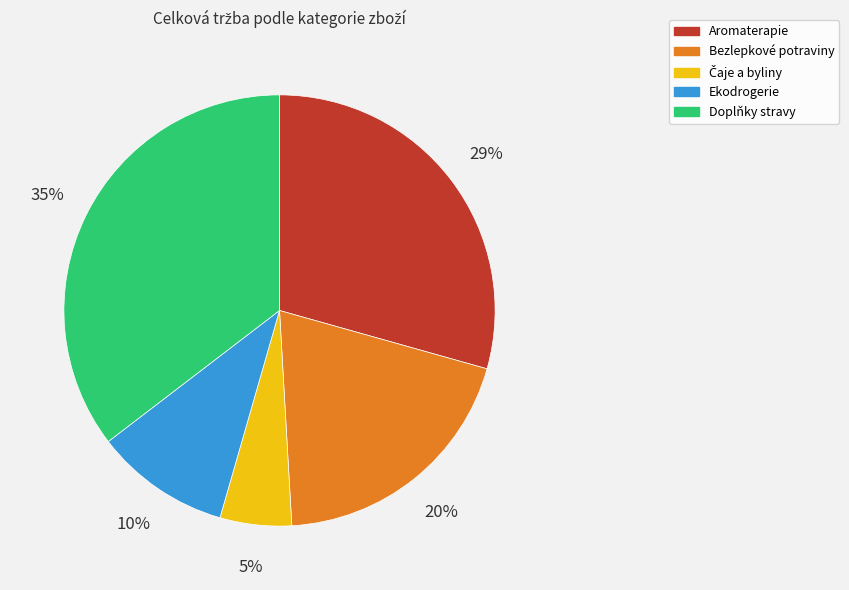

Is there any slice that represents more than half of the pie?

No